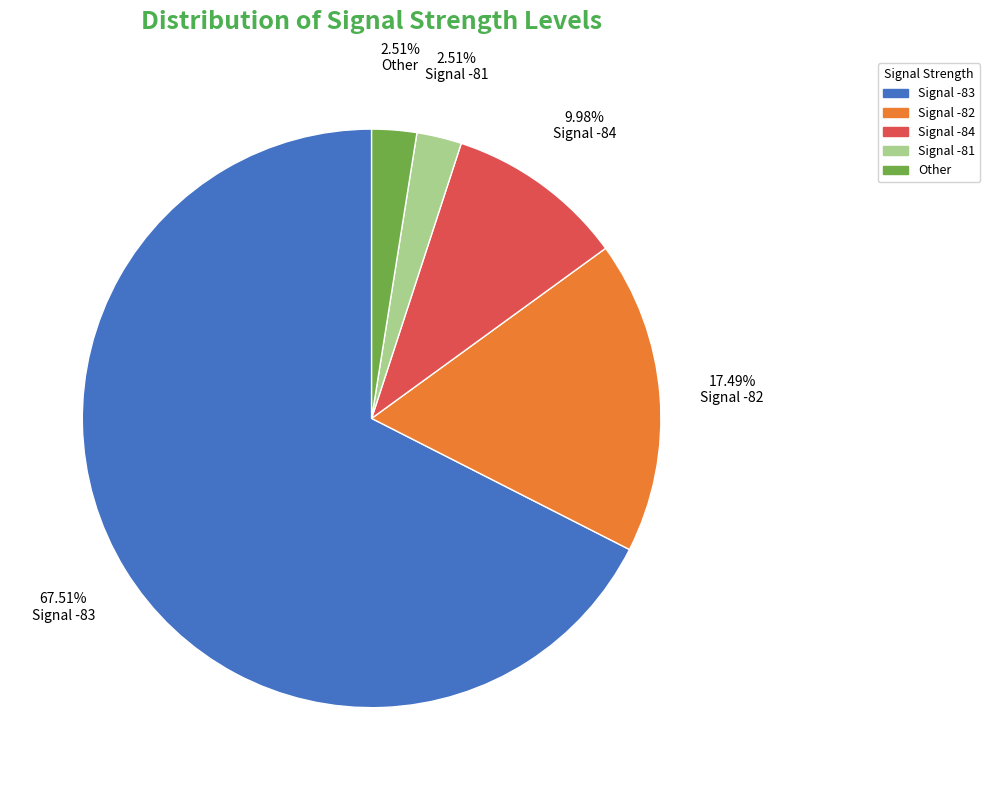

Count the number of slices in the pie.

5